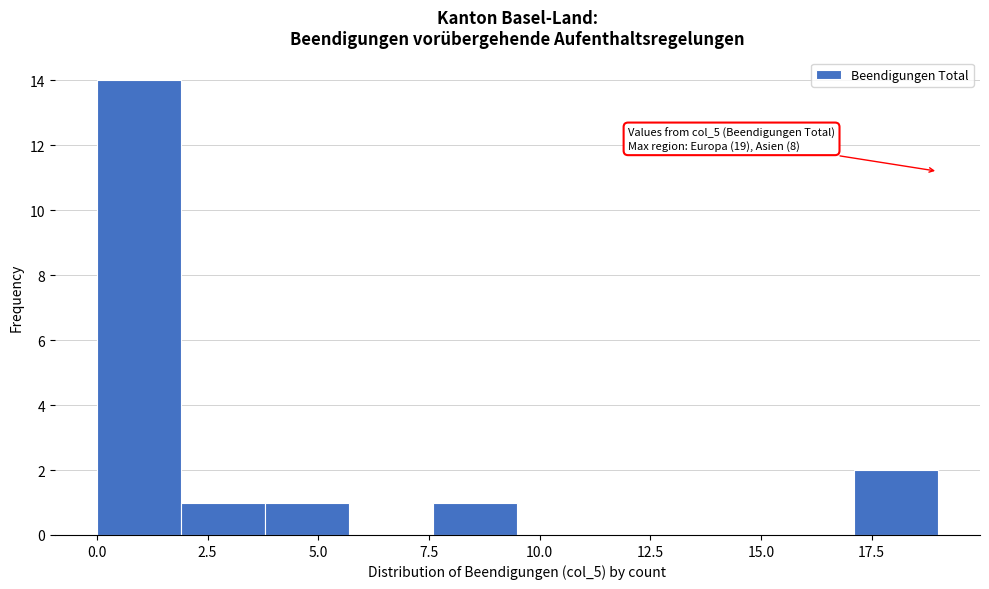

Around what value on the x-axis is the tallest bar? Give the approximate position of its centre, as read against the axis.

1.0